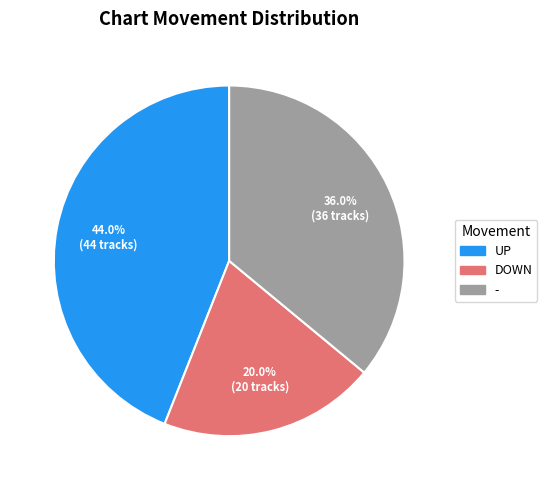

How many slices are in this pie chart?

3